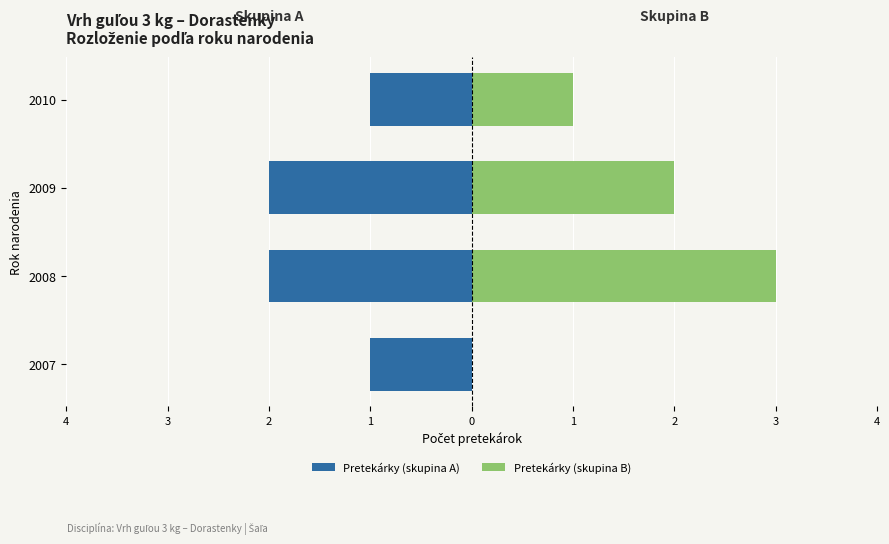

What is the difference between the maximum and minimum values in the Pretekárky (skupina B) series?

3